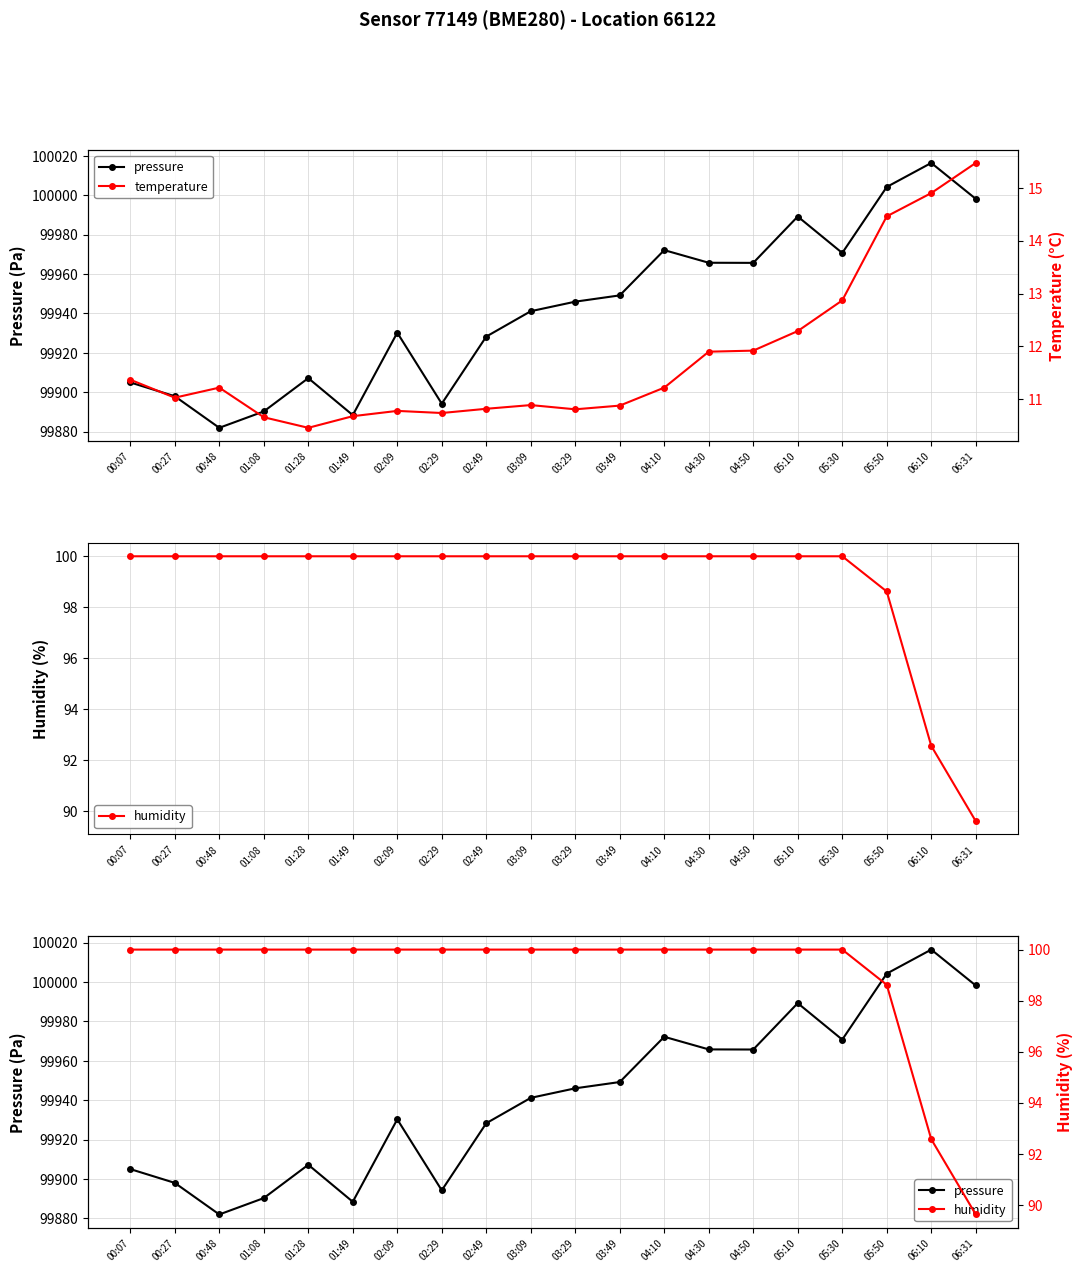

What are all the series names shown in the legend?

pressure, temperature, humidity